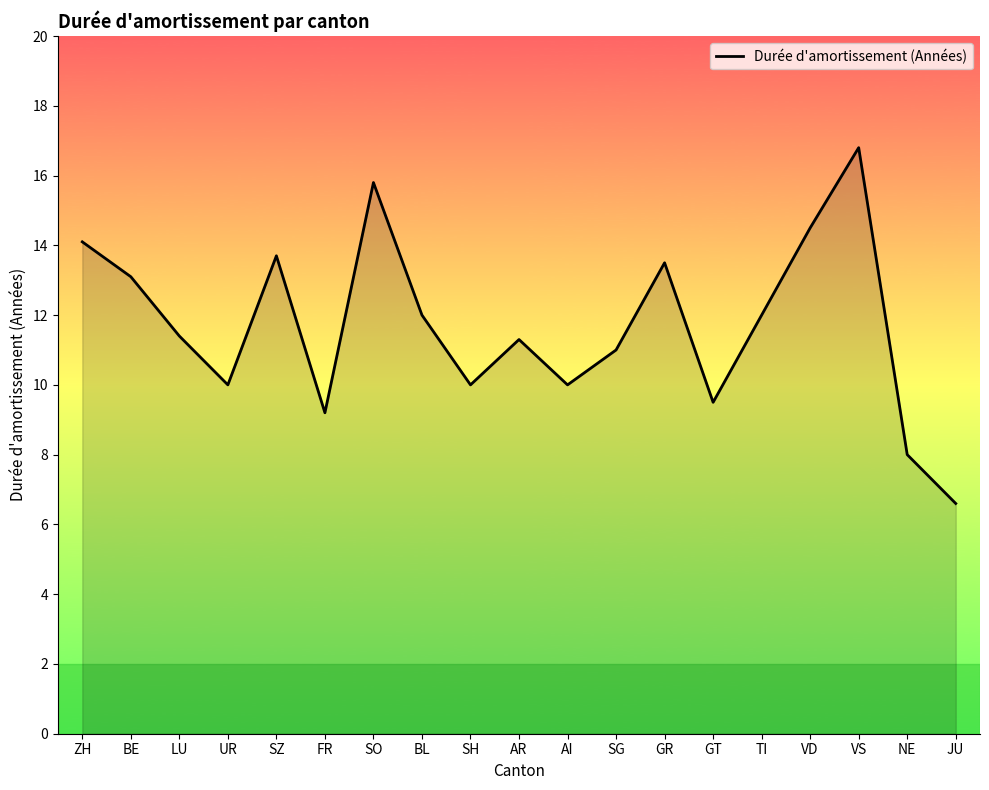

How many lines are shown in the chart?

1